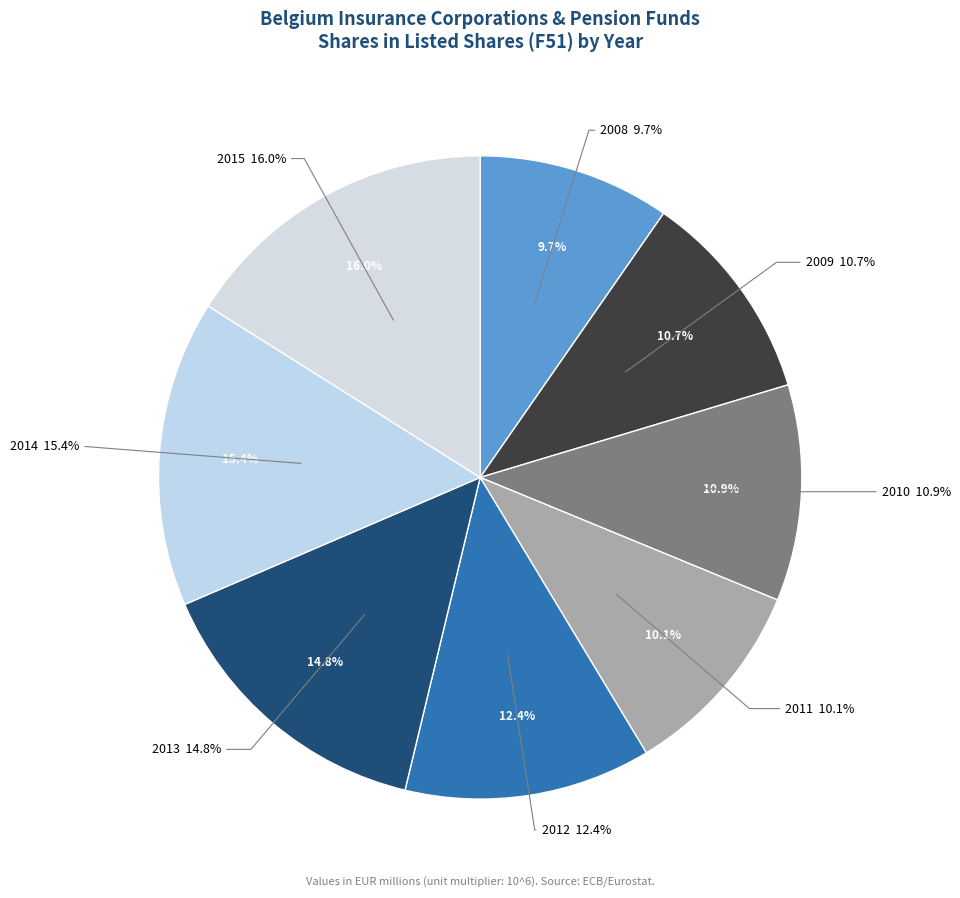

Is there any slice that represents more than half of the pie?

No